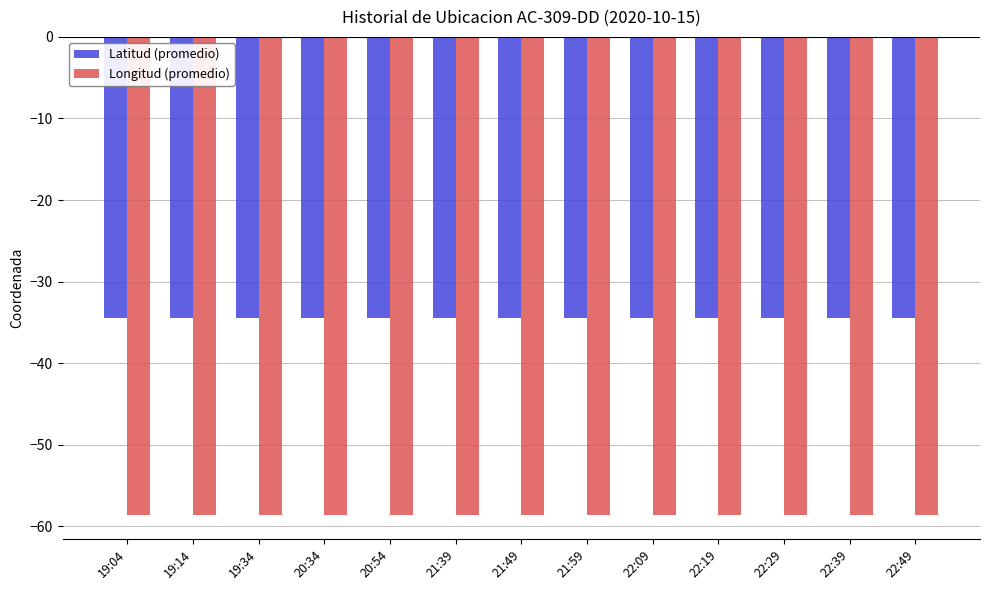

What is the sum of the Longitud (promedio) values at 19:34 and 22:49?

-117.2